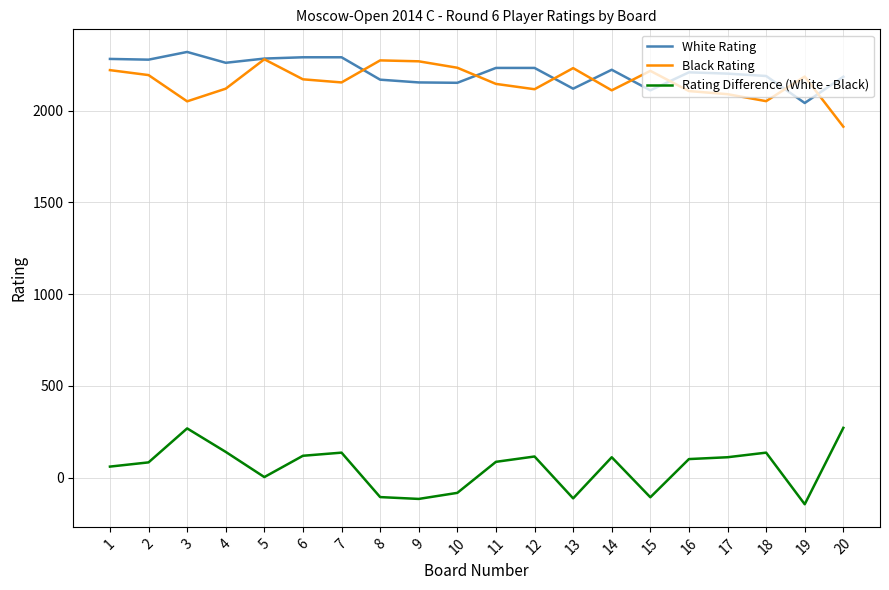

Is the value of White Rating at 14 greater than the value of Rating Difference (White - Black) at 14?

Yes